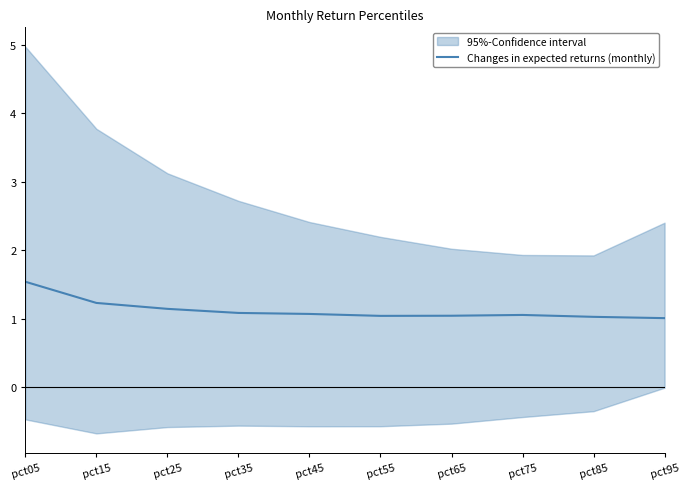

Is it true that the value at pct45 is 0.5?

False